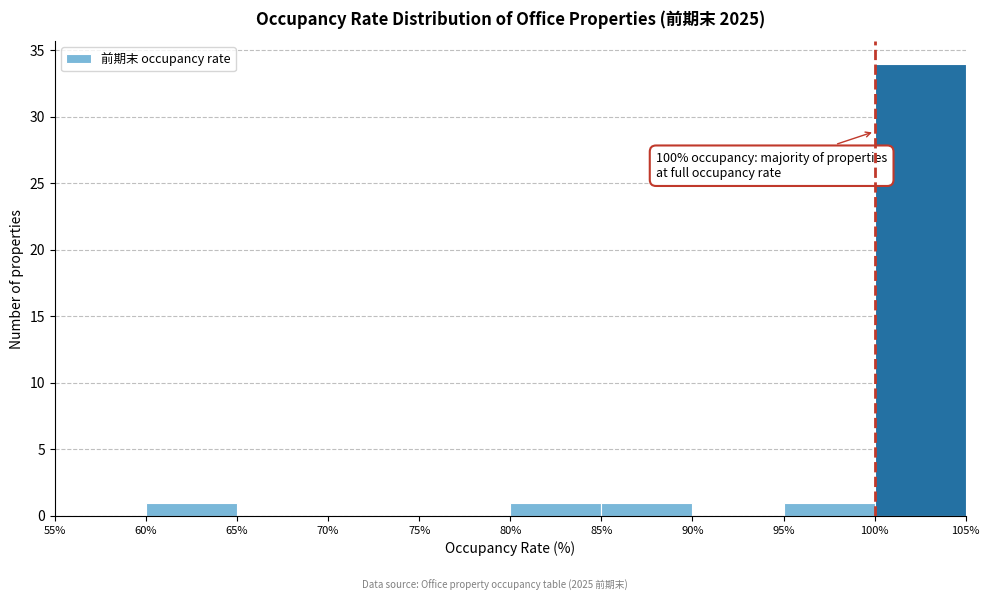

Which range on the x-axis has the tallest bar?

100% to 105%